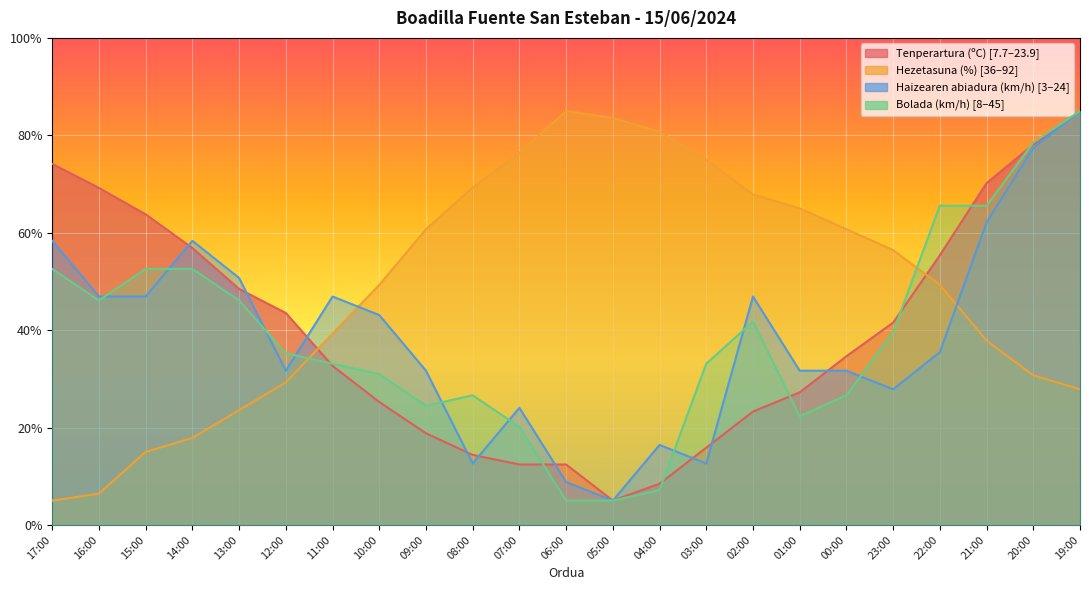

Where is Hezetasuna (%) nearest to the value 44?

11:00